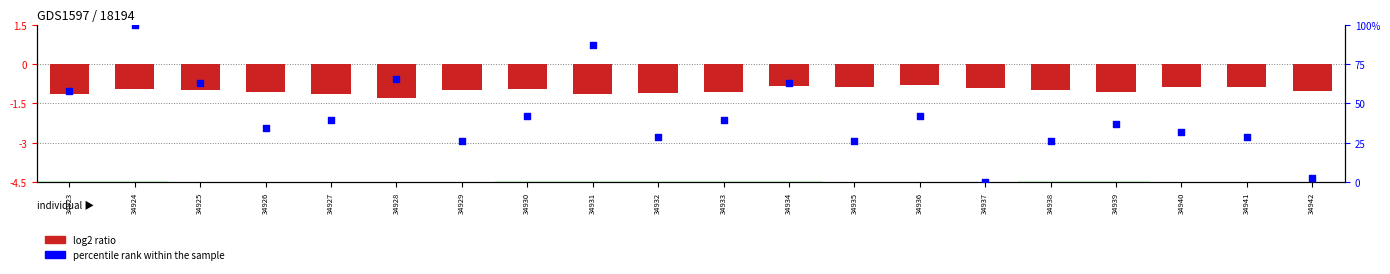

Which series has the largest total across all categories?

percentile rank within the sample